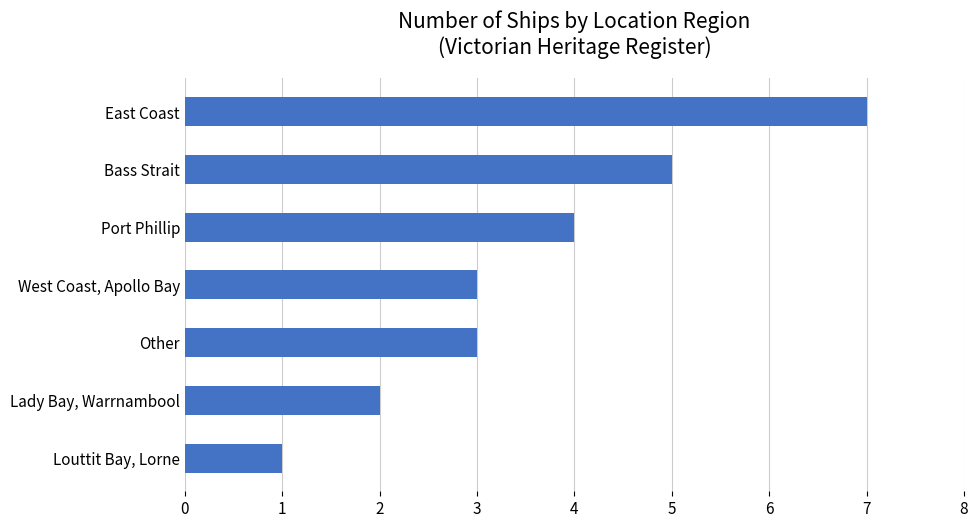

What is the average value?

4